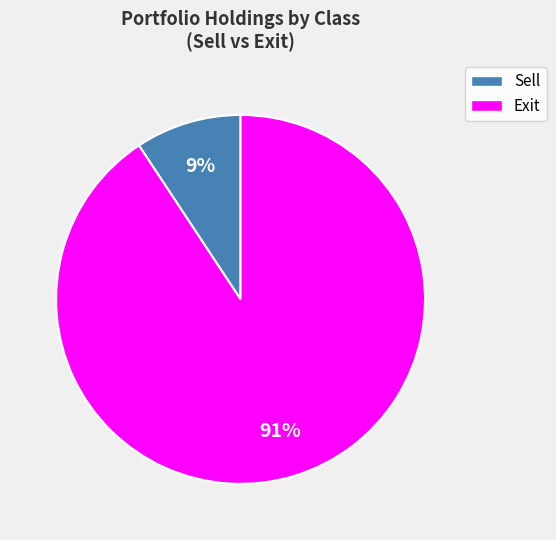

Is there any slice that represents more than half of the pie?

Yes